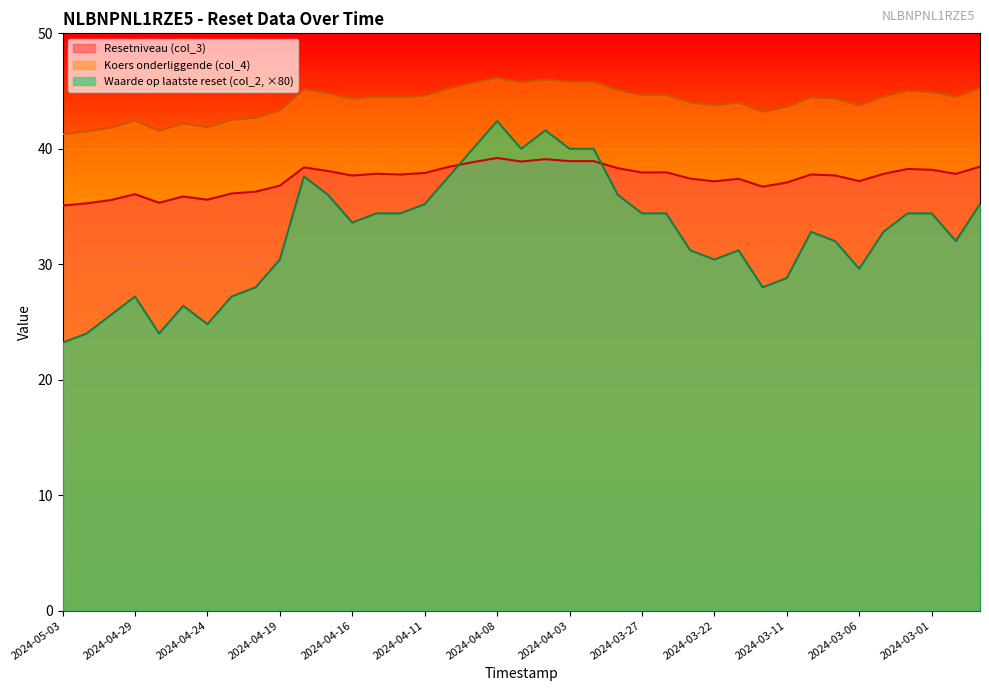

Which category has the highest value in the Resetniveau (col_3) series?

2024-04-08